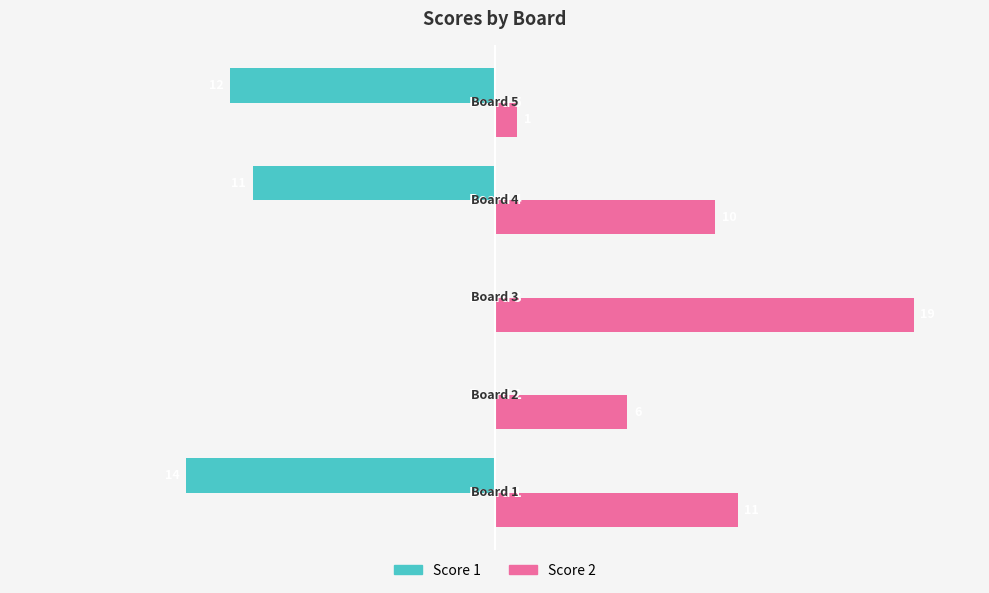

Rank the series by their maximum value, from lowest to highest.

Score 1, Score 2